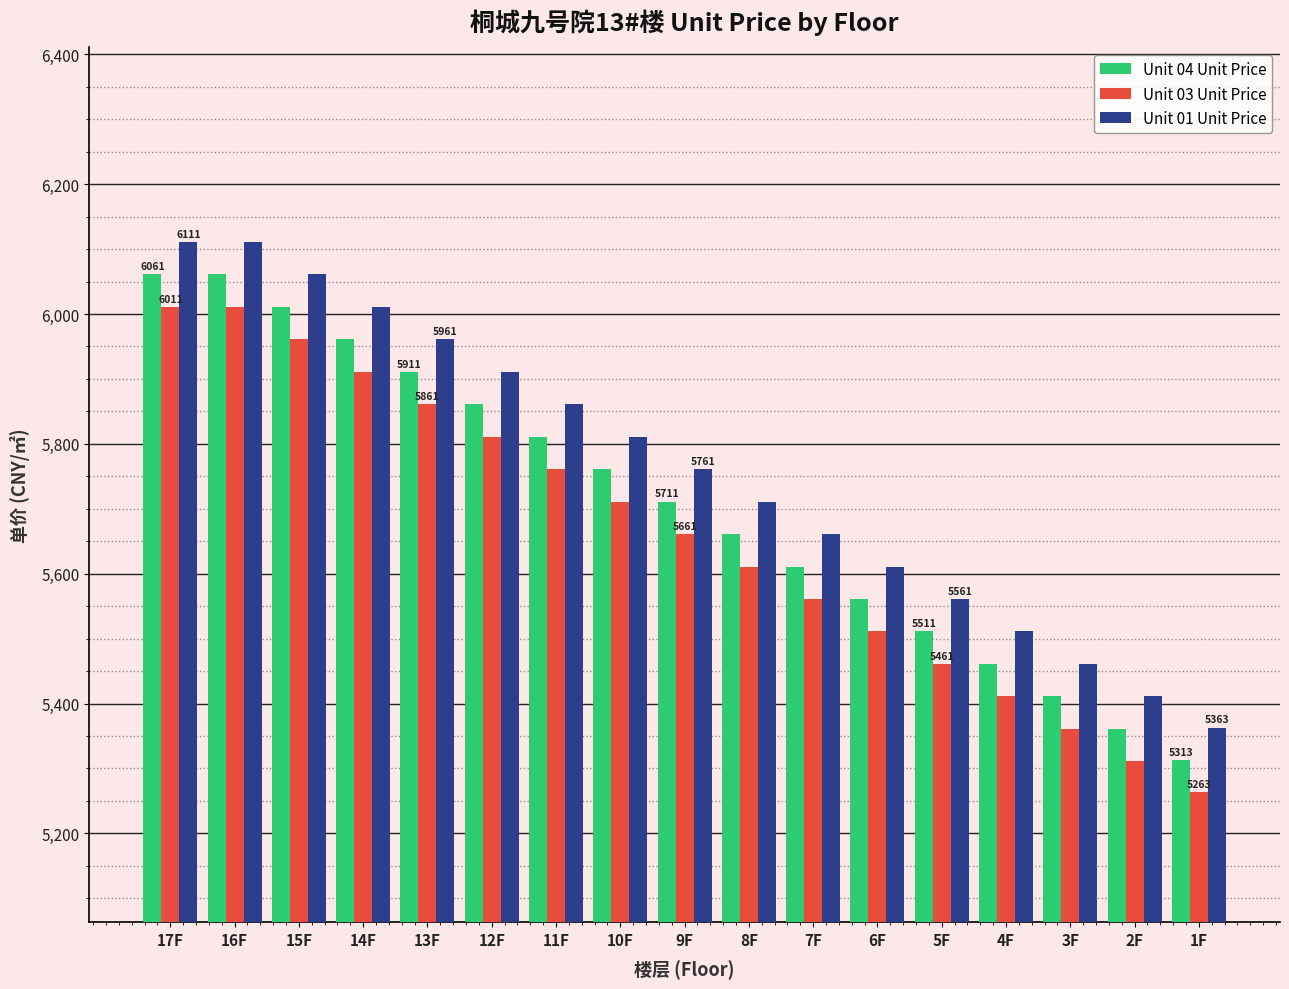

The Unit 03 Unit Price series shows 7194 at 1F. True or false?

False